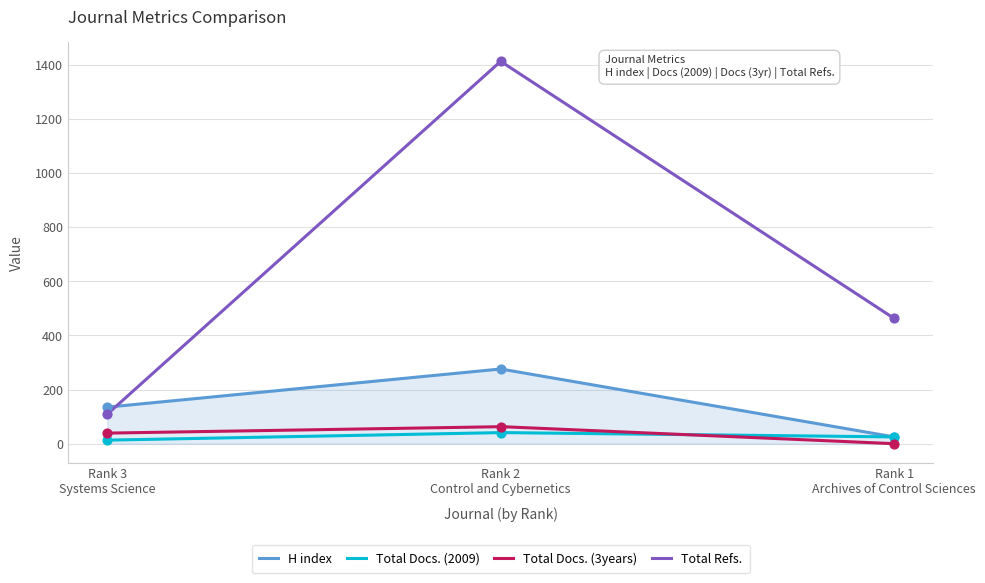

Which series has the largest total across all categories?

Total Refs.